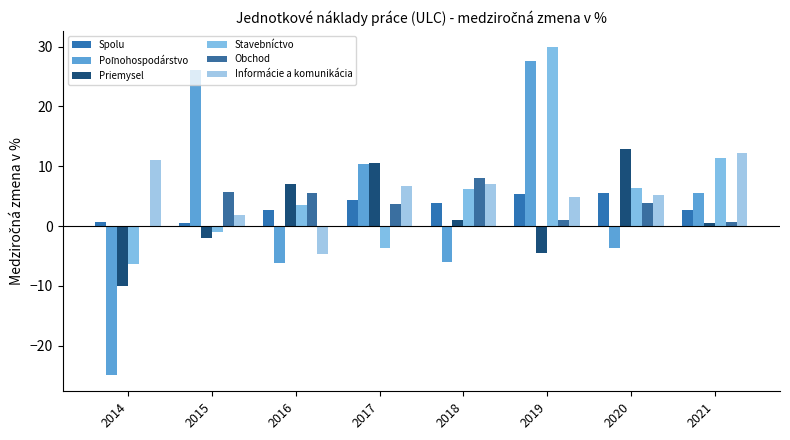

Which has a higher value, 2016 or 2020?

2020